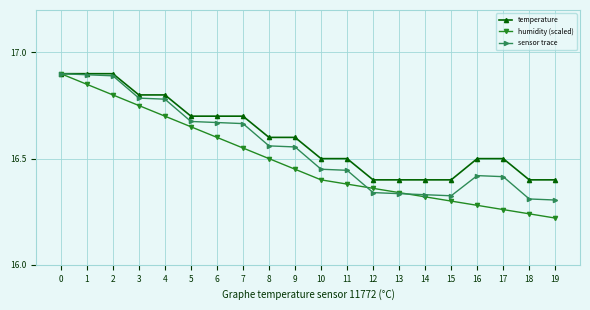

What is the difference between the humidity (scaled) values at 8 and 0?

0.4